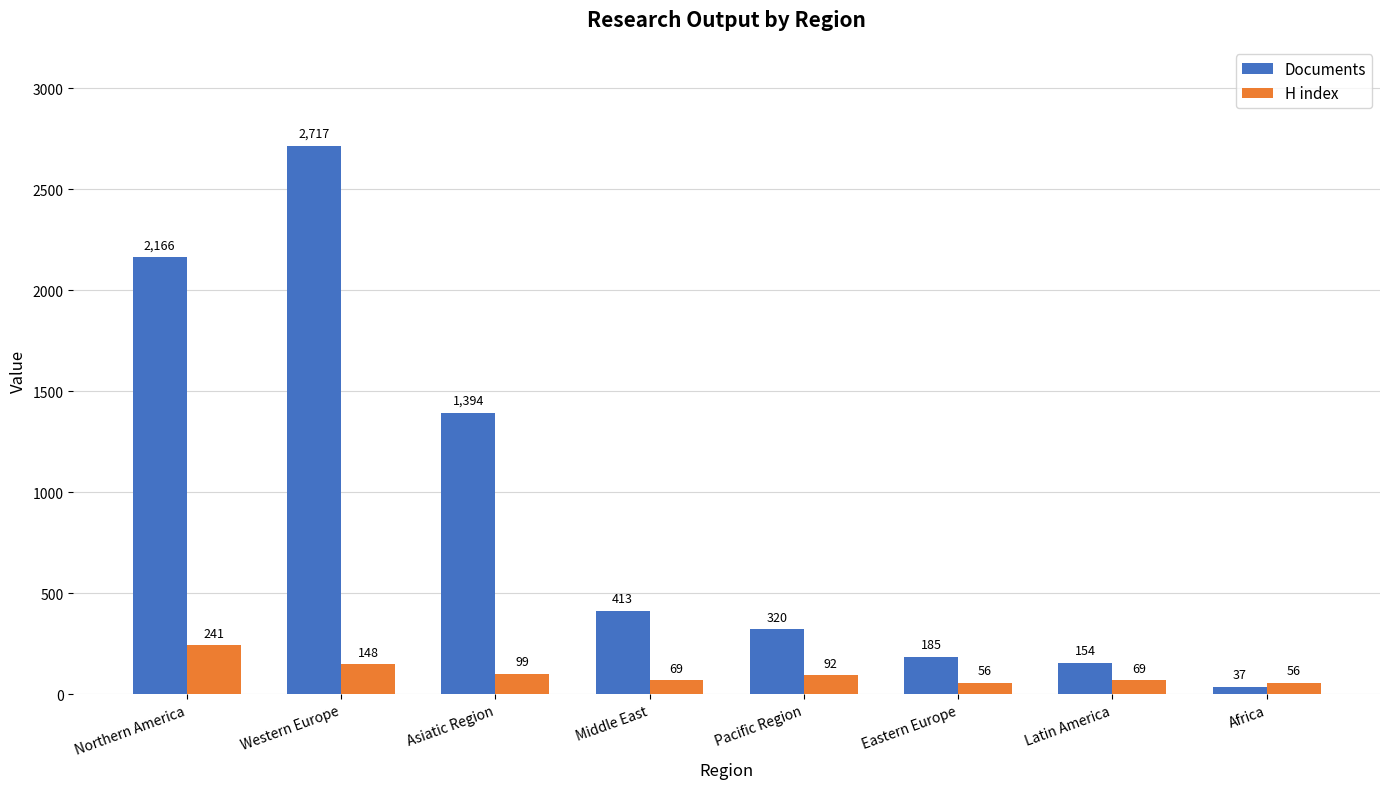

Between Northern America and Asiatic Region, which series saw the biggest shift?

Documents